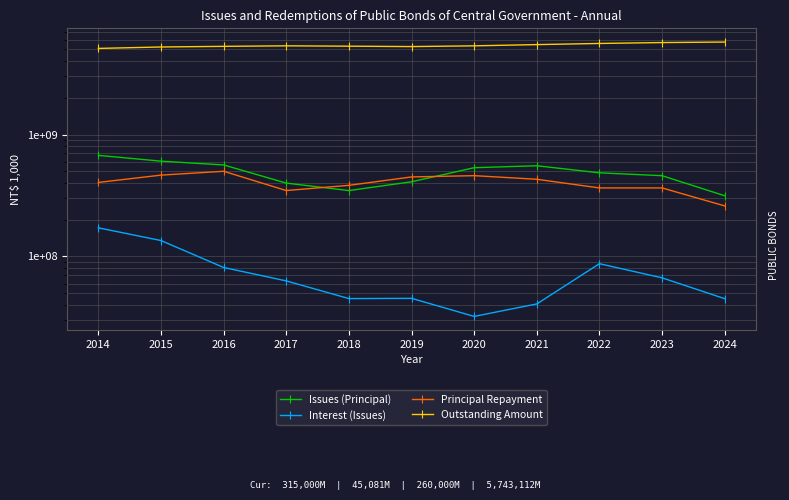

What is the total value across all series at 2021?

6498262100